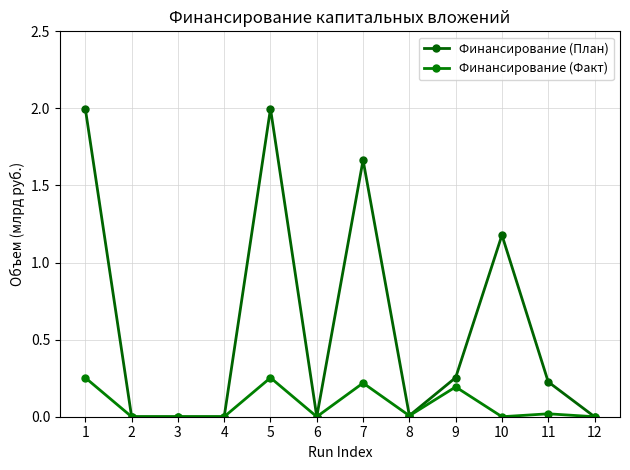

Which series has the widest spread of values?

Финансирование (План)